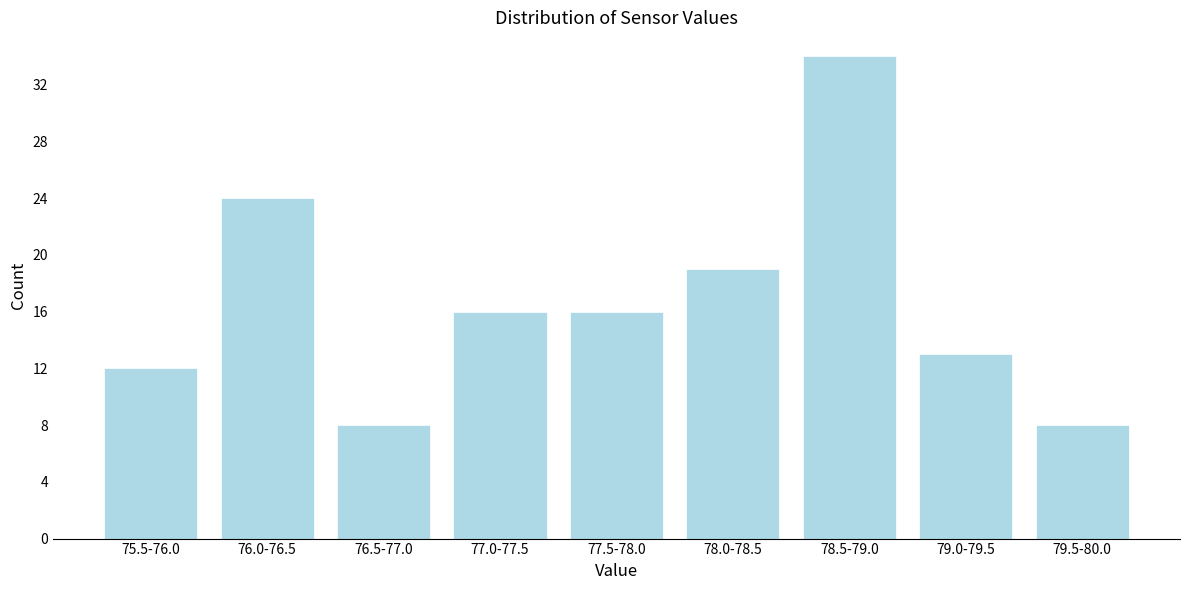

Reading left to right, extract all data points from this chart.

12	24	8	16	16	19	34	13	8